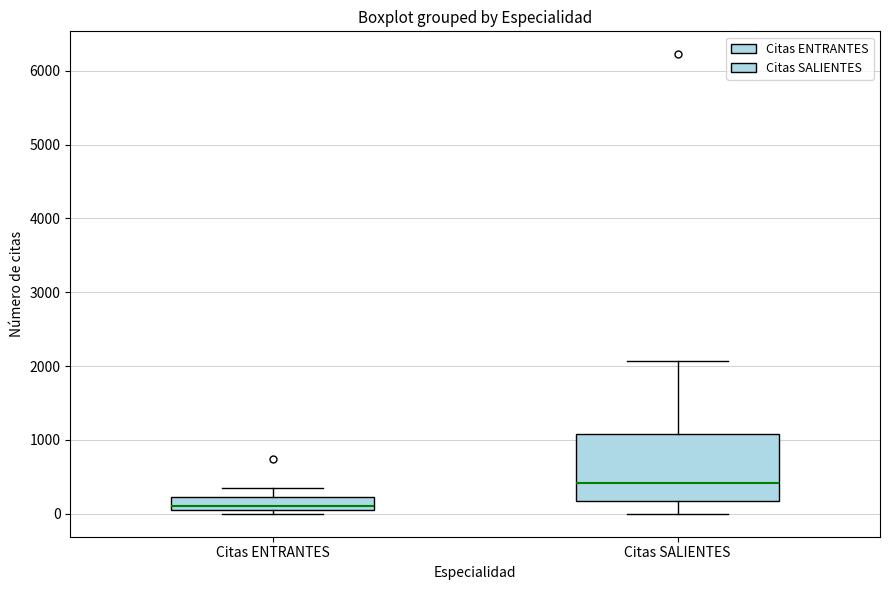

Reading left to right, transcribe this box plot: for each box, give where its median line is, the range the box spans, and where its two whiskers end, as read against the y-axis. The values are not printed on the chart, so give them approximately, as read against the axis.

Citas ENTRANTES: median 100, box 0 to 200, whiskers 0 (just below the box's lower edge) to 400
Citas SALIENTES: median 400, box 200 to 1100, whiskers 0 to 2100